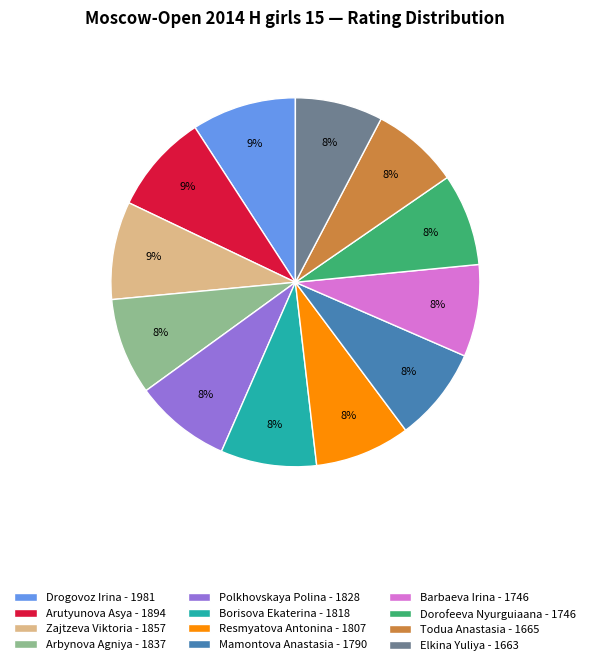

Is there a majority slice in this chart?

No